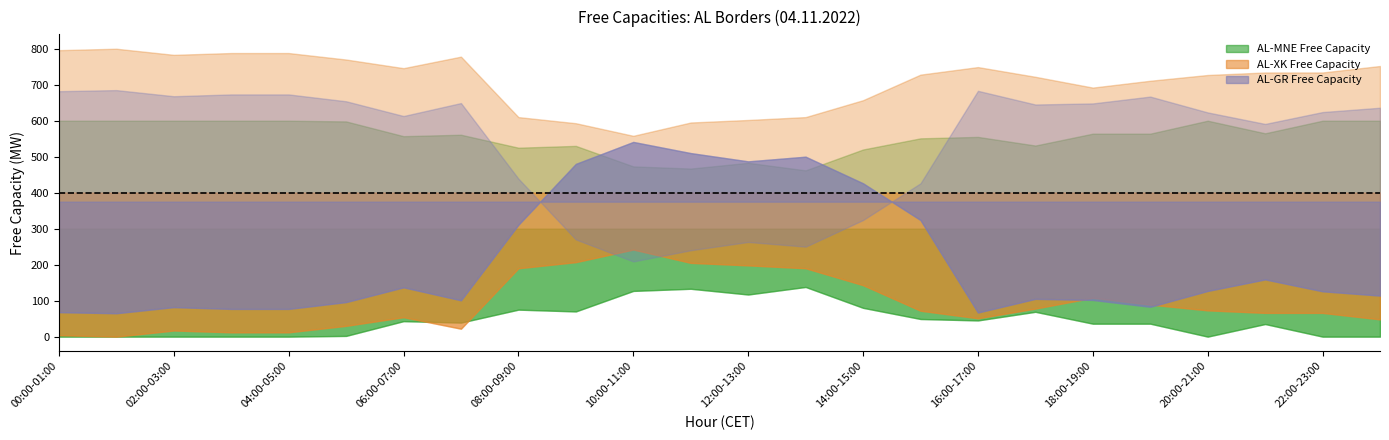

Reading left to right, extract all data points from this chart.

AL-MNE (Free AL-MNE): 00:00-01:00=600	01:00-02:00=600	02:00-03:00=600	03:00-04:00=600	04:00-05:00=600	05:00-06:00=598	06:00-07:00=557	07:00-08:00=561	08:00-09:00=525	09:00-10:00=530	10:00-11:00=473	11:00-12:00=467	12:00-13:00=483	13:00-14:00=462	14:00-15:00=520	15:00-16:00=551	16:00-17:00=555	17:00-18:00=531	18:00-19:00=564	19:00-20:00=564	20:00-21:00=600	21:00-22:00=565	22:00-23:00=600	23:00-00:00=600
AL-MNE (Free MNE-AL): 00:00-01:00=0	01:00-02:00=0	02:00-03:00=0	03:00-04:00=0	04:00-05:00=0	05:00-06:00=2	06:00-07:00=43	07:00-08:00=39	08:00-09:00=75	09:00-10:00=70	10:00-11:00=127	11:00-12:00=133	12:00-13:00=117	13:00-14:00=138	14:00-15:00=80	15:00-16:00=49	16:00-17:00=45	17:00-18:00=69	18:00-19:00=36	19:00-20:00=36	20:00-21:00=0	21:00-22:00=35	22:00-23:00=0	23:00-00:00=0
AL-XK (Free AL-XK): 00:00-01:00=796	01:00-02:00=800	02:00-03:00=783	03:00-04:00=788	04:00-05:00=788	05:00-06:00=770	06:00-07:00=746	07:00-08:00=778	08:00-09:00=610	09:00-10:00=593	10:00-11:00=558	11:00-12:00=595	12:00-13:00=602	13:00-14:00=610	14:00-15:00=657	15:00-16:00=728	16:00-17:00=749	17:00-18:00=722	18:00-19:00=692	19:00-20:00=711	20:00-21:00=727	21:00-22:00=734	22:00-23:00=734	23:00-00:00=752
AL-XK (Free XK-AL): 00:00-01:00=4	01:00-02:00=0	02:00-03:00=17	03:00-04:00=12	04:00-05:00=12	05:00-06:00=30	06:00-07:00=54	07:00-08:00=22	08:00-09:00=190	09:00-10:00=207	10:00-11:00=242	11:00-12:00=205	12:00-13:00=198	13:00-14:00=190	14:00-15:00=143	15:00-16:00=72	16:00-17:00=51	17:00-18:00=78	18:00-19:00=108	19:00-20:00=89	20:00-21:00=73	21:00-22:00=66	22:00-23:00=66	23:00-00:00=48
AL-GR (Free AL-GR): 00:00-01:00=68	01:00-02:00=65	02:00-03:00=82	03:00-04:00=77	04:00-05:00=77	05:00-06:00=96	06:00-07:00=137	07:00-08:00=101	08:00-09:00=311	09:00-10:00=480	10:00-11:00=541	11:00-12:00=510	12:00-13:00=487	13:00-14:00=500	14:00-15:00=426	15:00-16:00=324	16:00-17:00=67	17:00-18:00=105	18:00-19:00=102	19:00-20:00=83	20:00-21:00=127	21:00-22:00=159	22:00-23:00=126	23:00-00:00=114
AL-GR (Free GR-AL): 00:00-01:00=682	01:00-02:00=685	02:00-03:00=668	03:00-04:00=673	04:00-05:00=673	05:00-06:00=654	06:00-07:00=613	07:00-08:00=649	08:00-09:00=439	09:00-10:00=270	10:00-11:00=209	11:00-12:00=240	12:00-13:00=263	13:00-14:00=250	14:00-15:00=324	15:00-16:00=426	16:00-17:00=683	17:00-18:00=645	18:00-19:00=648	19:00-20:00=667	20:00-21:00=623	21:00-22:00=591	22:00-23:00=624	23:00-00:00=636